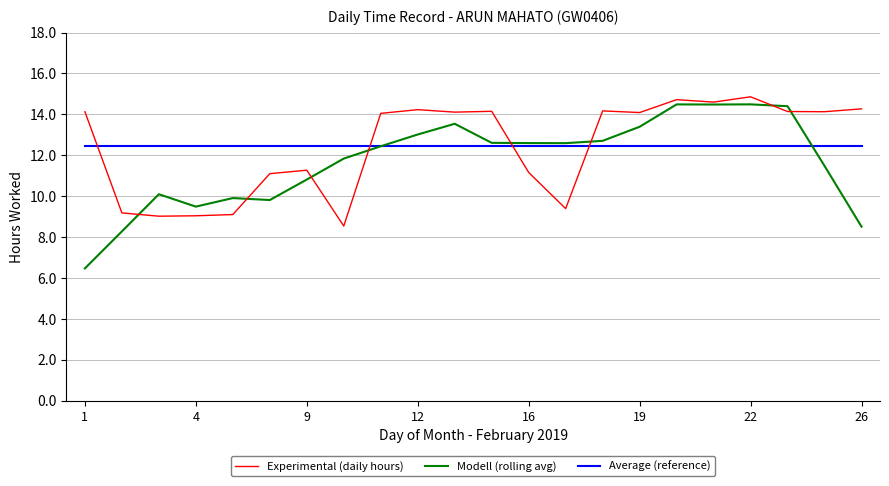

Which series has the widest spread of values?

Modell (rolling avg)